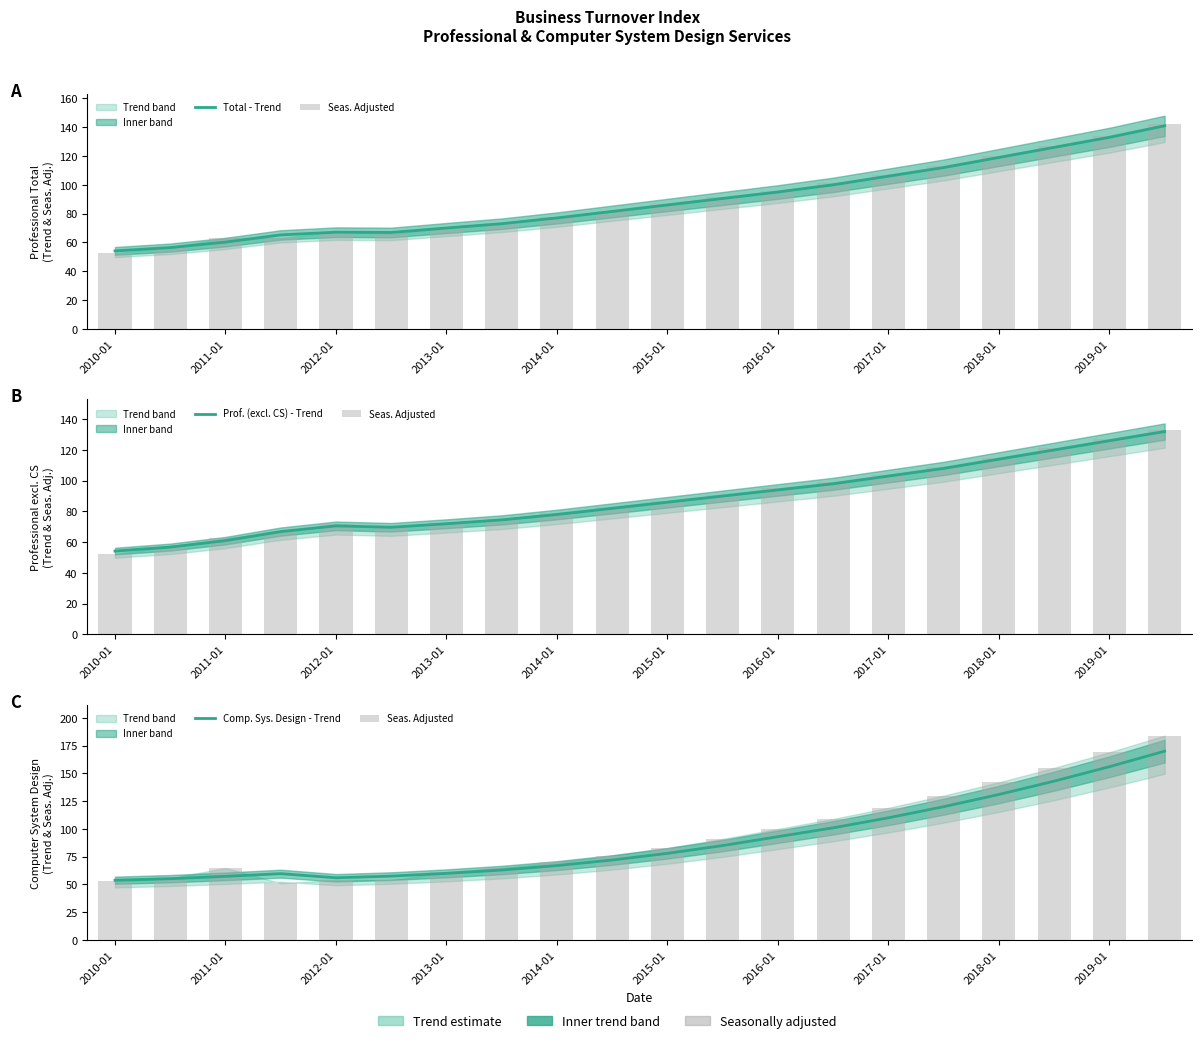

What is the difference between the Seas. Adjusted values at 15 and 2015-01?

75.9